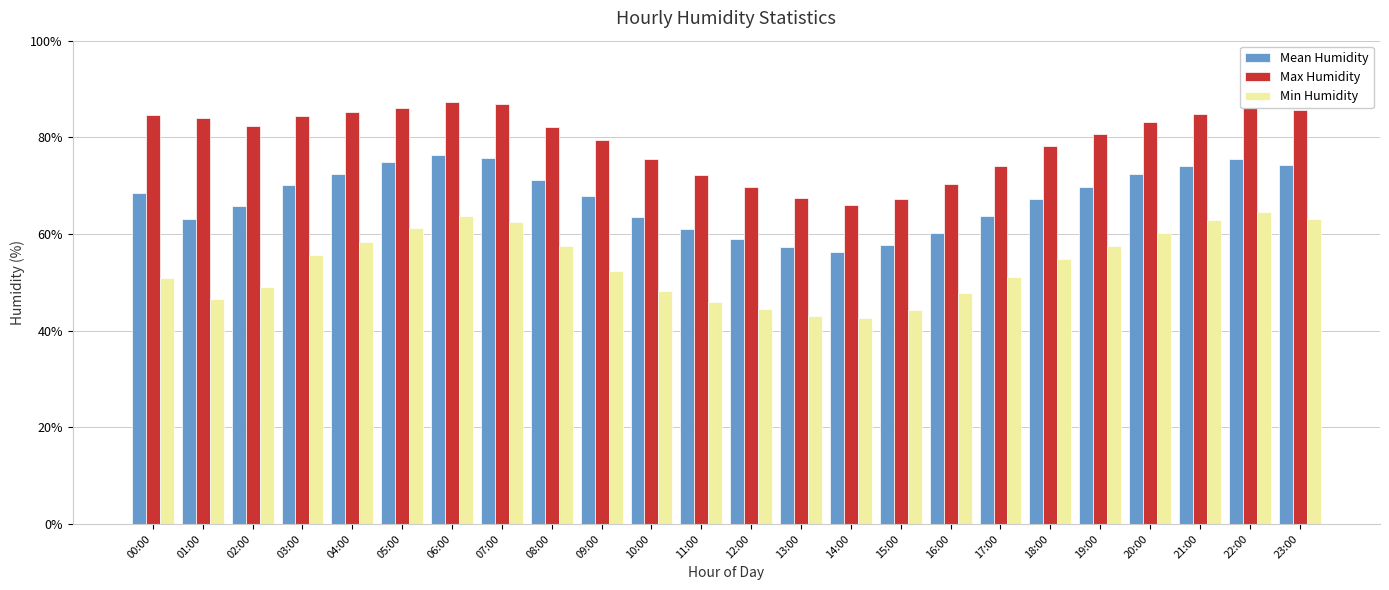

The Max Humidity series shows 83.9 at 01:00. True or false?

True